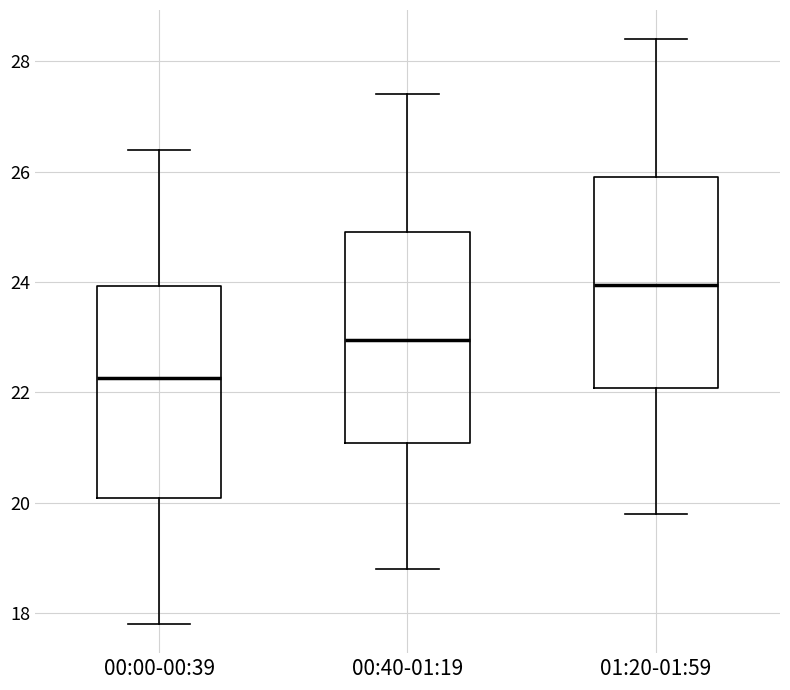

Where does the upper whisker of the box for 00:40-01:19 end on the y-axis? The values are not printed on the chart, so give them approximately, as read against the axis.

27.4